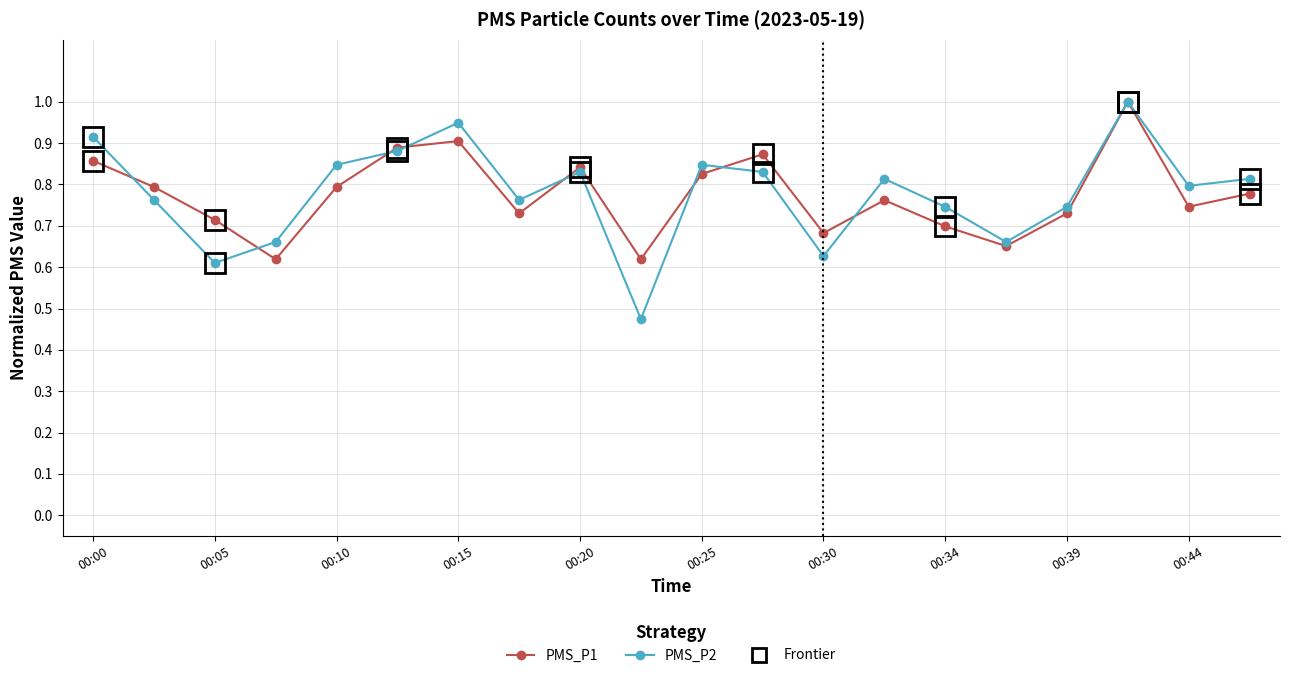

How many data points does each series have?

20